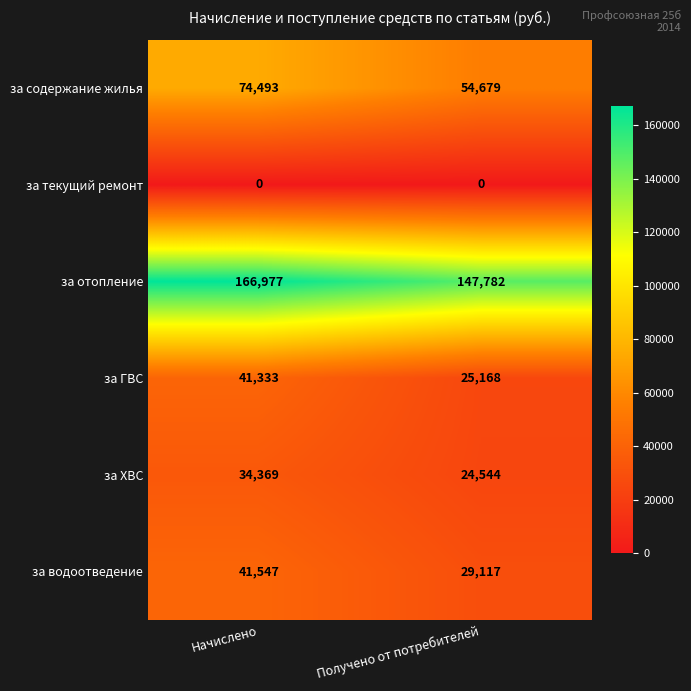

Reading right to left, extract all data points from this chart.

за содержание жилья: 54679	74493
за текущий ремонт: 0	0
за отопление: 147782	166977
за ГВС: 25168	41333
за ХВС: 24544	34369
за водоотведение: 29117	41547